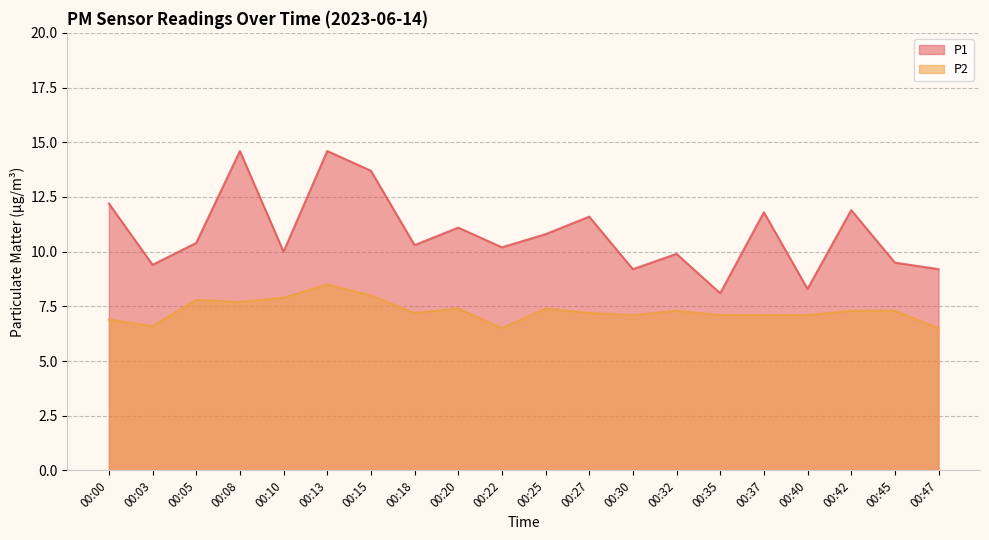

How many data points does each series have?

20